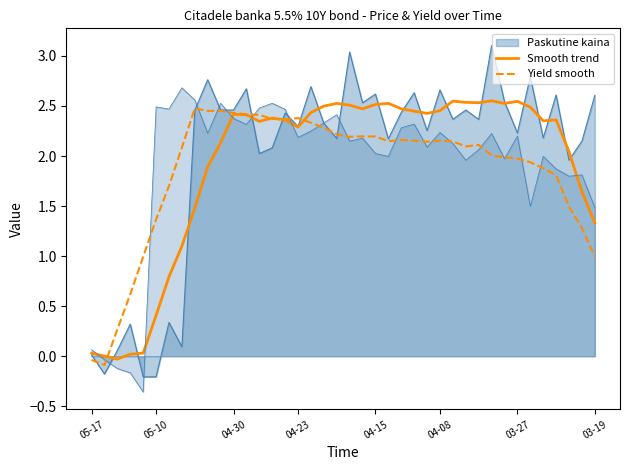

How many times do Smooth trend and Yield smooth cross each other?

4